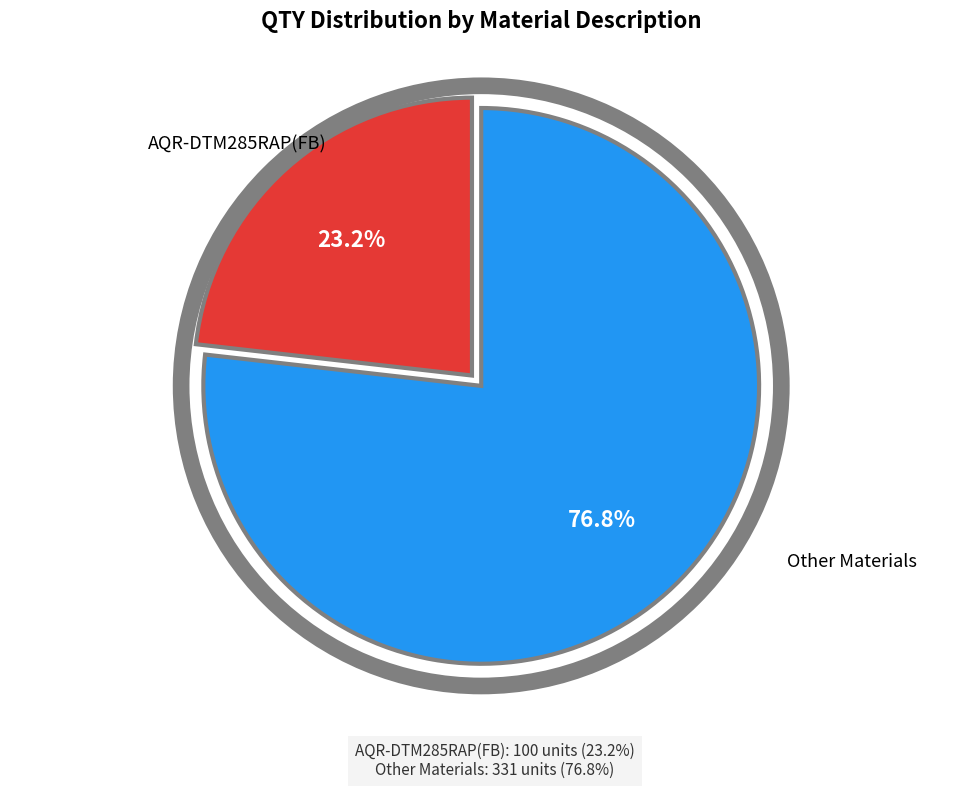

Does any single category account for the majority?

Yes